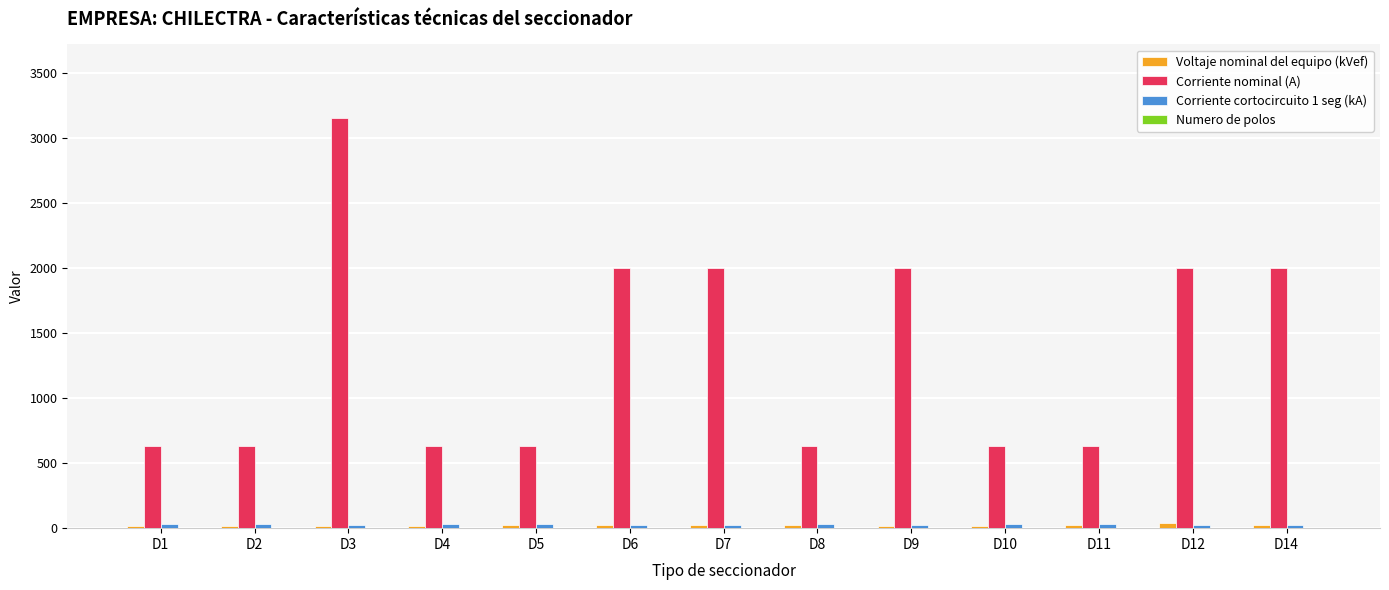

Which series has the largest total across all categories?

Corriente nominal (A)